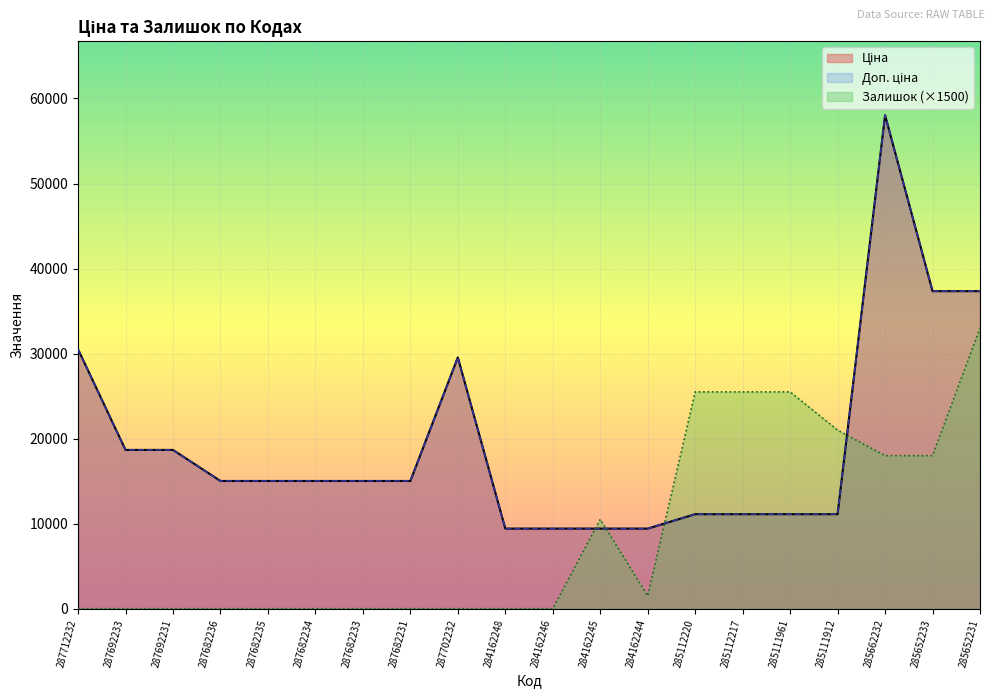

At which category does Доп. ціна reach its first local peak?

287702232